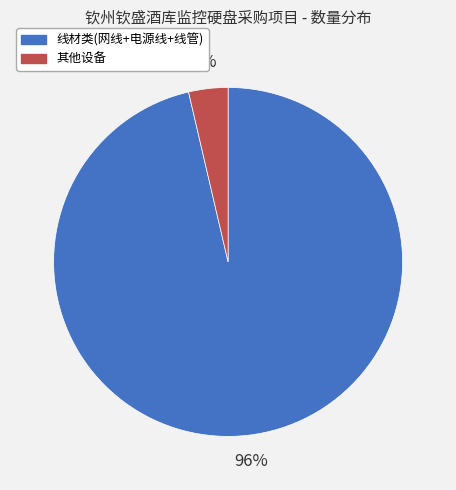

Which category has the biggest portion of the pie?

线材类(网线+电源线+线管)